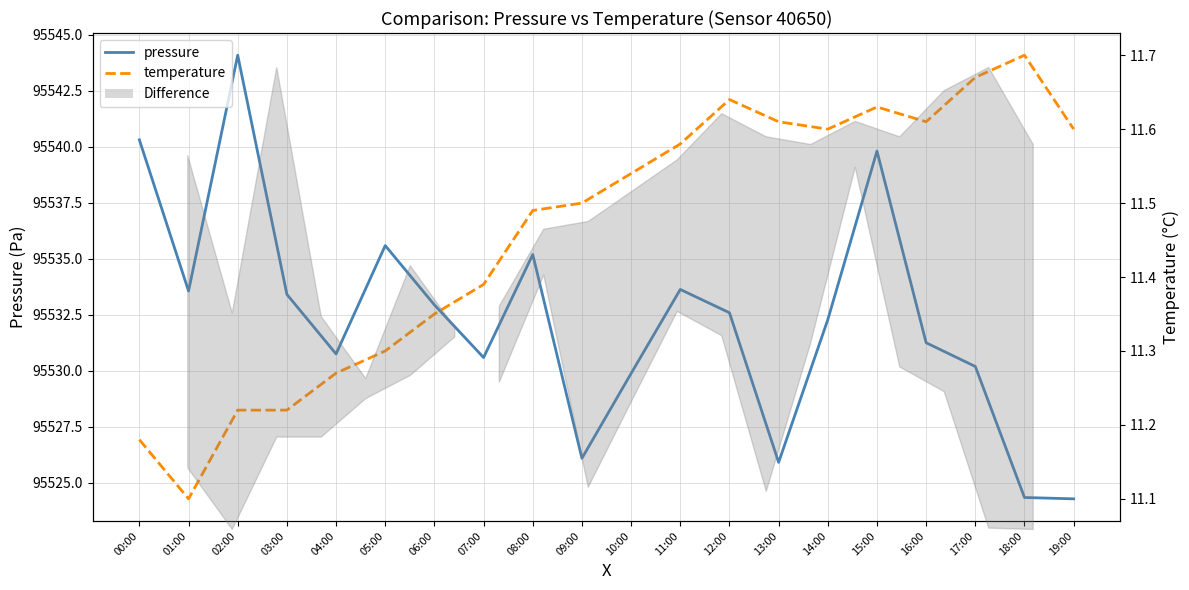

At how many categories does at least one series exceed 84894?

20